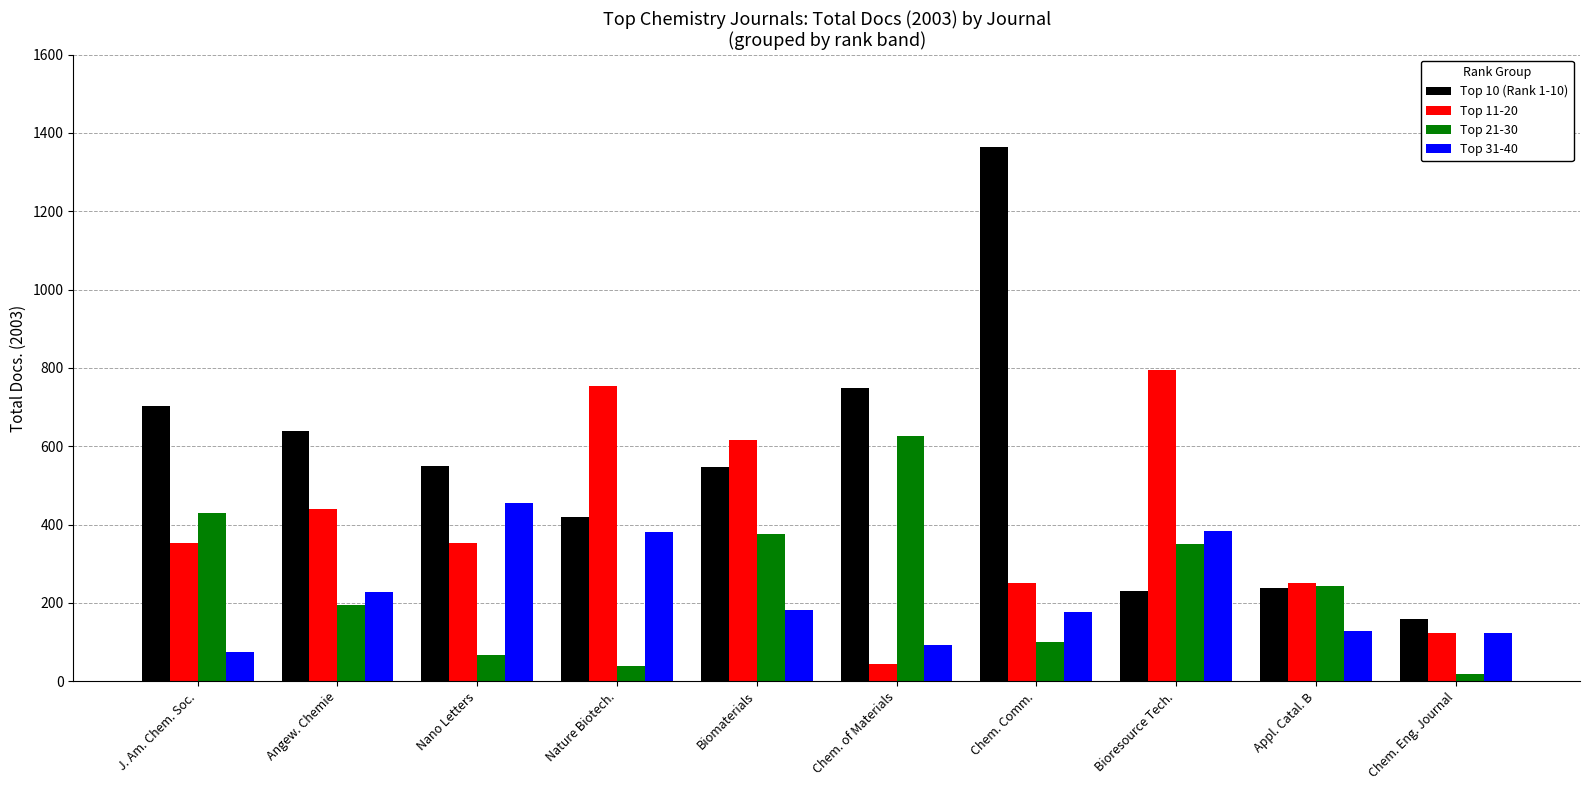

What position from the left is Chem. Eng. Journal?

10